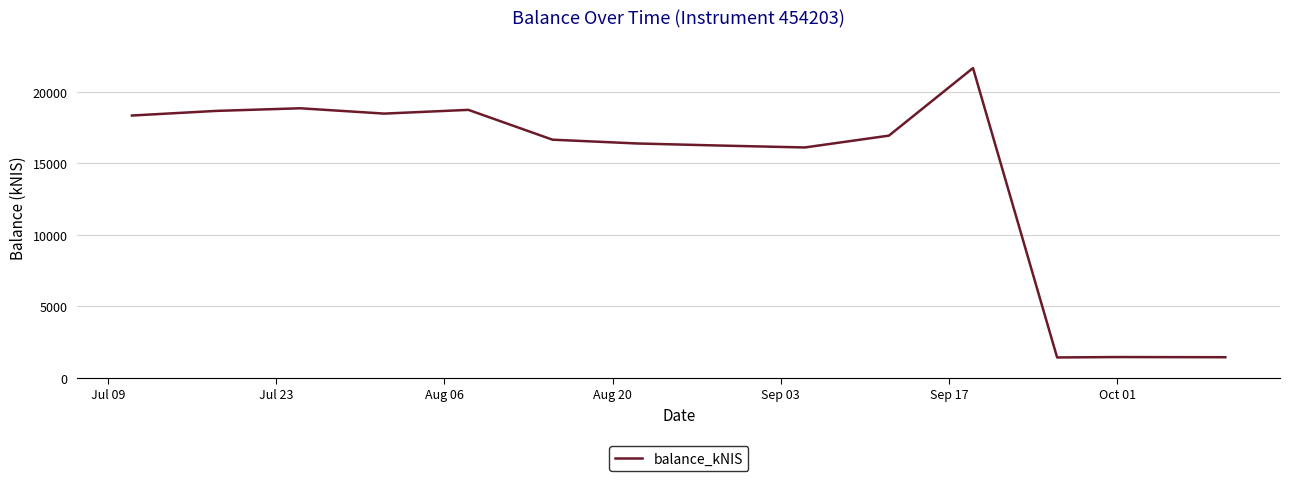

What is the minimum value shown in the chart?

1412.3